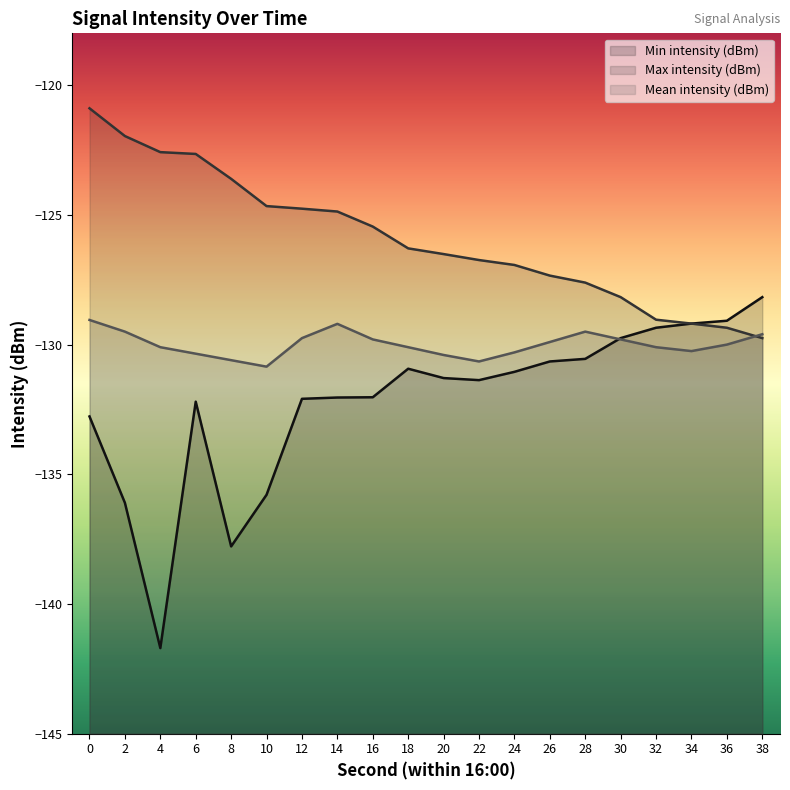

What is the smallest value displayed?

-141.7